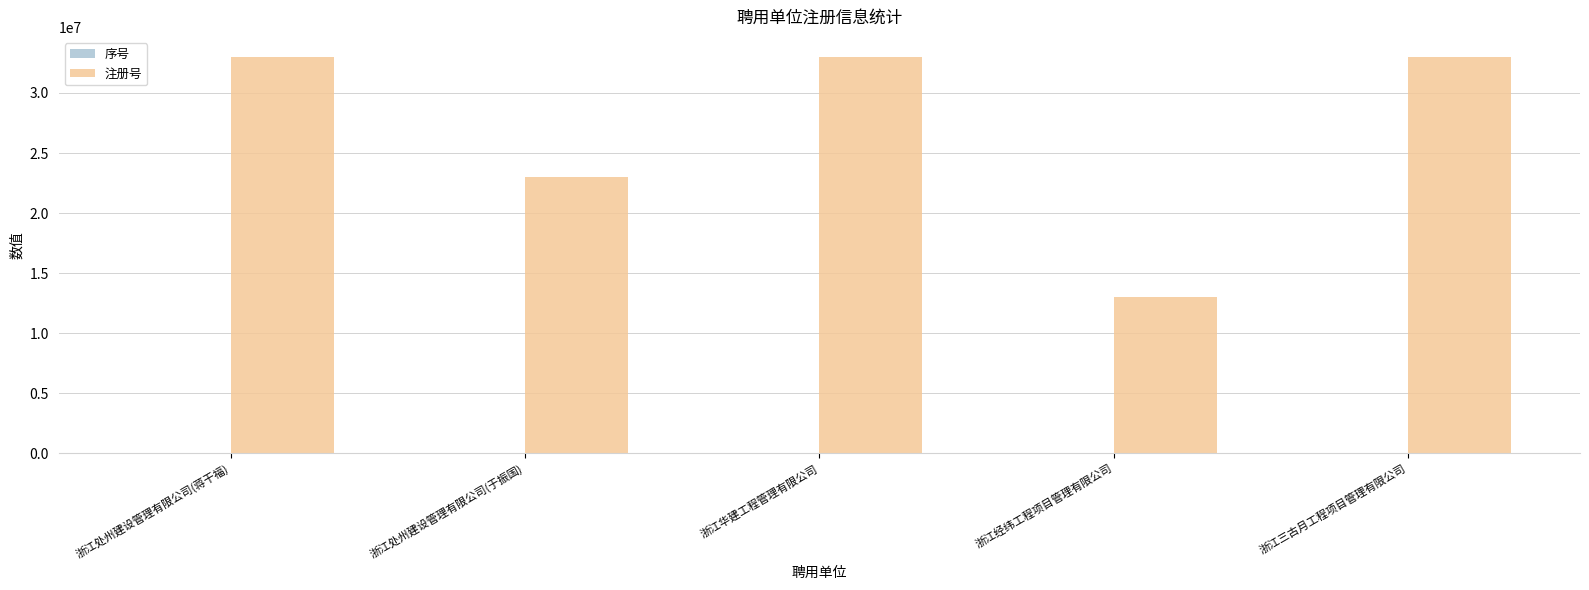

Are the bars grouped side by side (vs. stacked)?

Yes